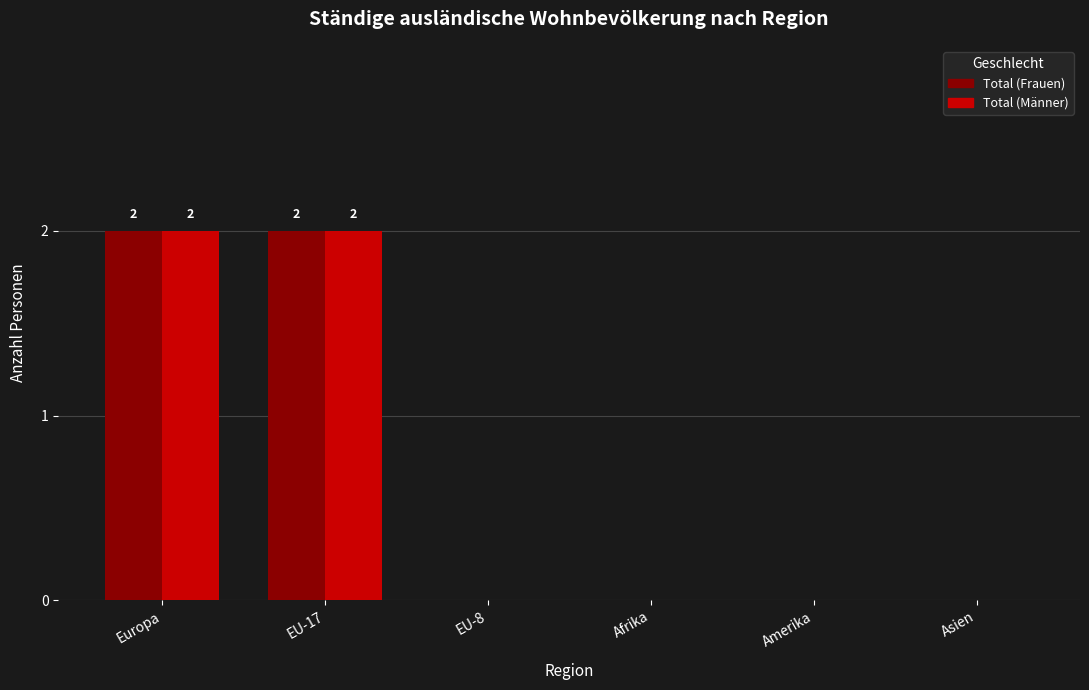

Is the value of Total (Männer) at Asien greater than the value of Total (Frauen) at EU-17?

No